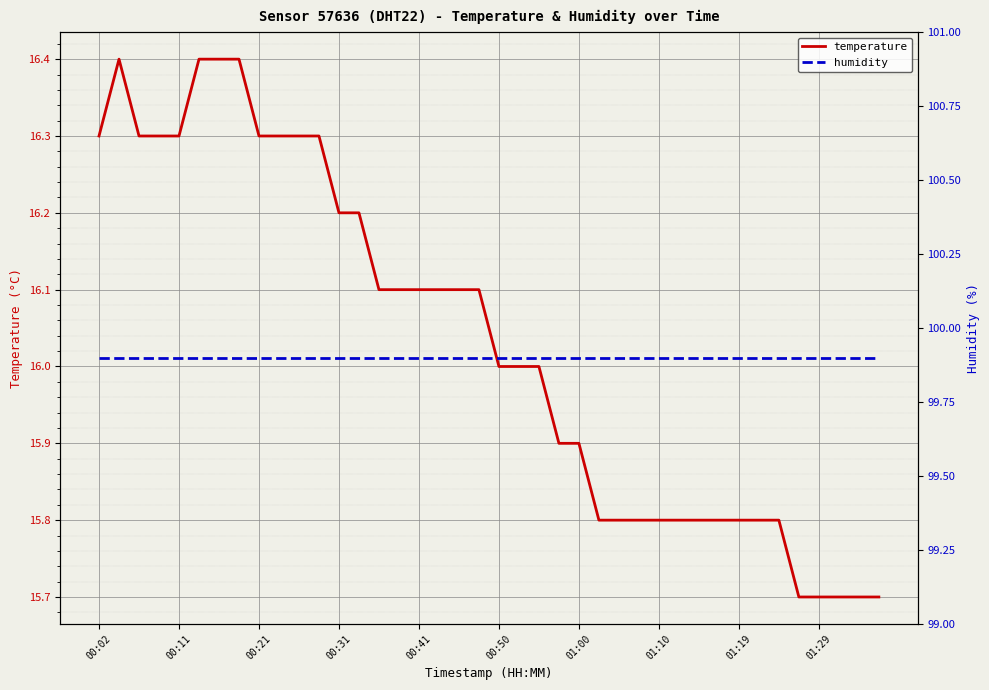

Rank the series by their maximum value, from highest to lowest.

humidity, temperature